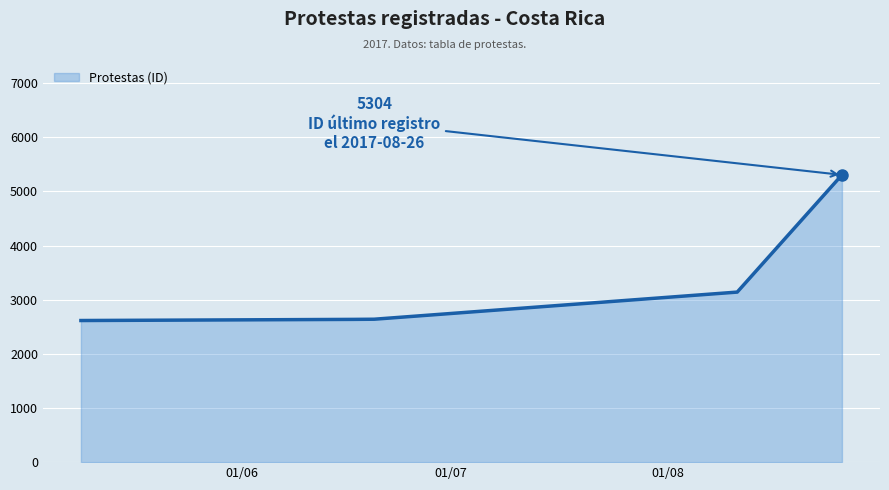

What is the maximum value shown in the chart?

5304